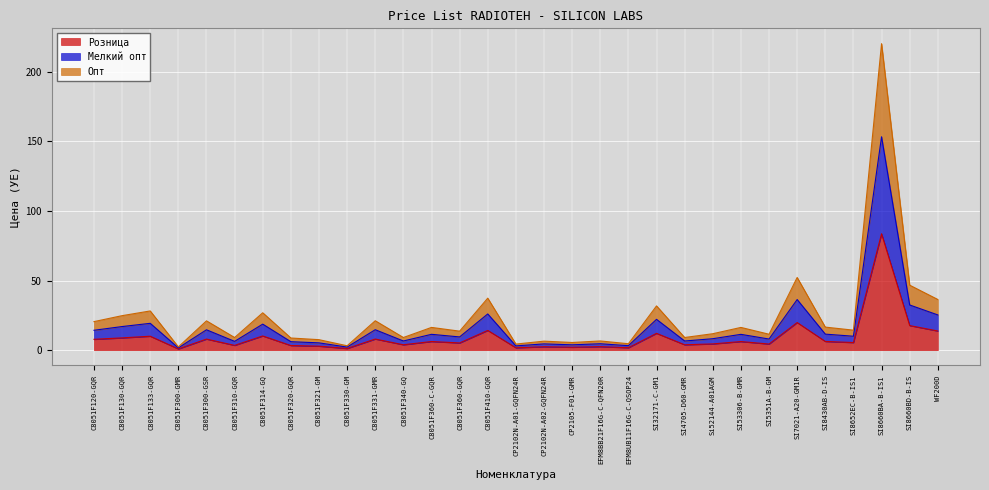

At which label does Мелкий опт first exceed 14?

C8051F120-GQR